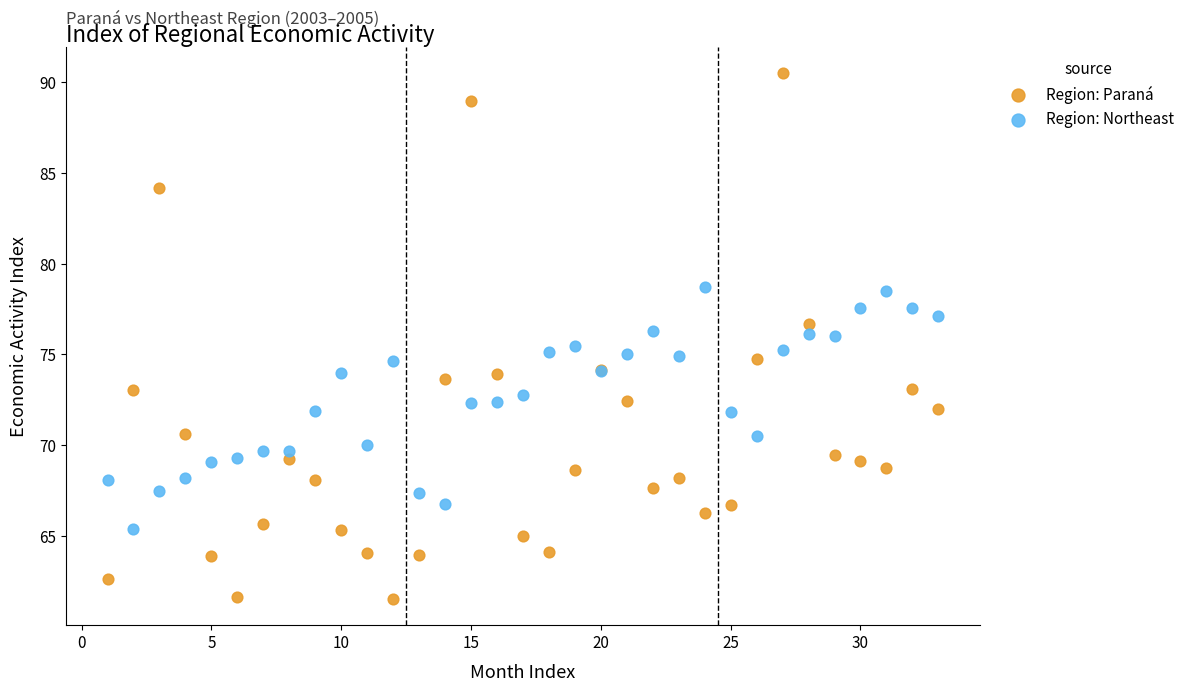

Which series has the widest spread of Y values?

Region: Paraná